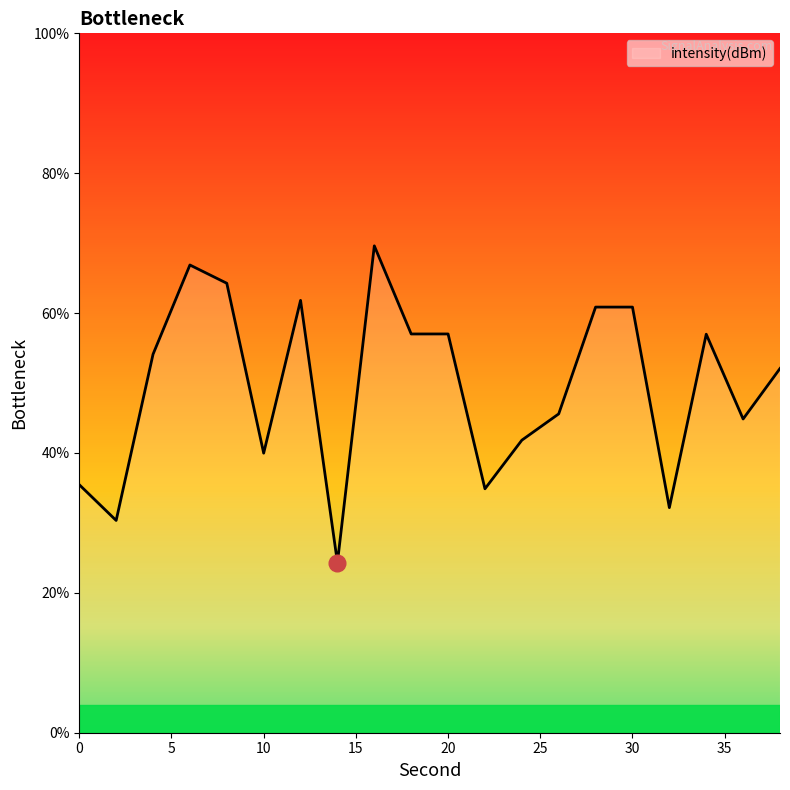

What is the greatest value displayed?

69.6